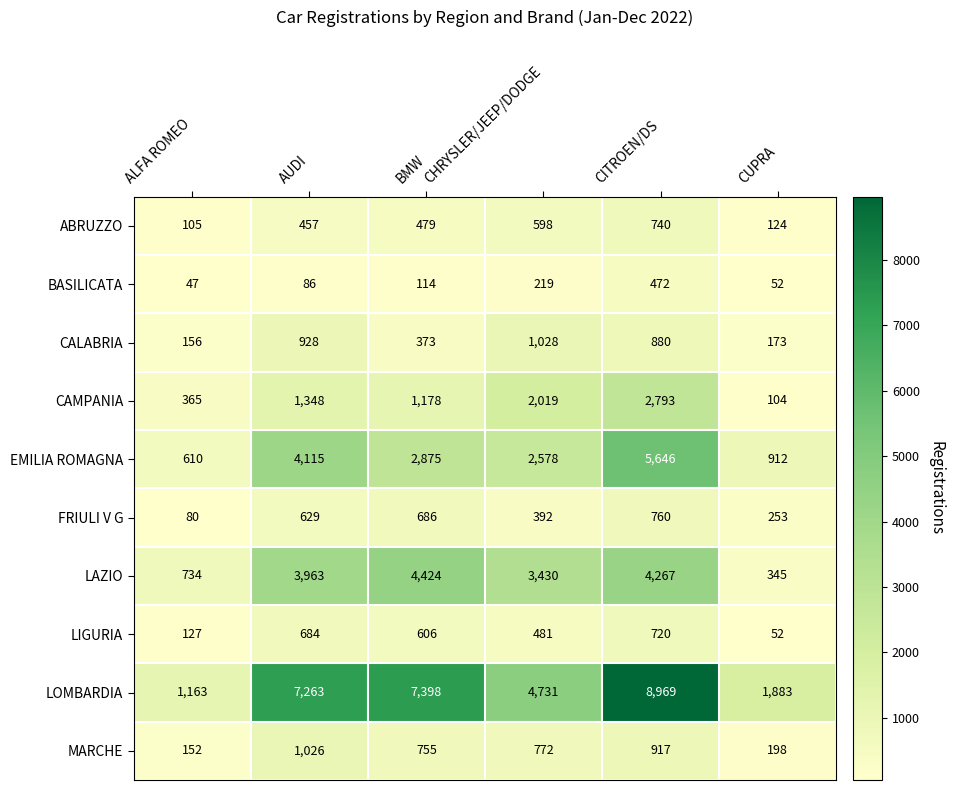

What is the highest value of the LIGURIA series?

720